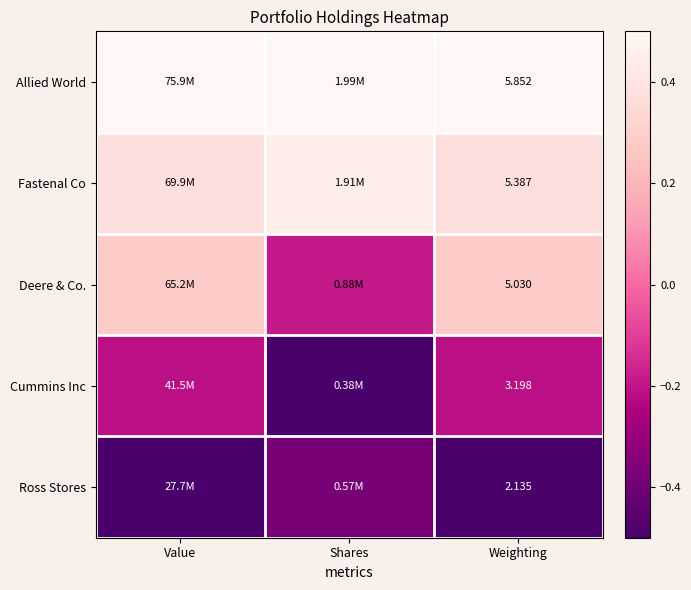

Is the value of Deere & Co. at Weighting greater than the value of Cummins Inc at Weighting?

Yes